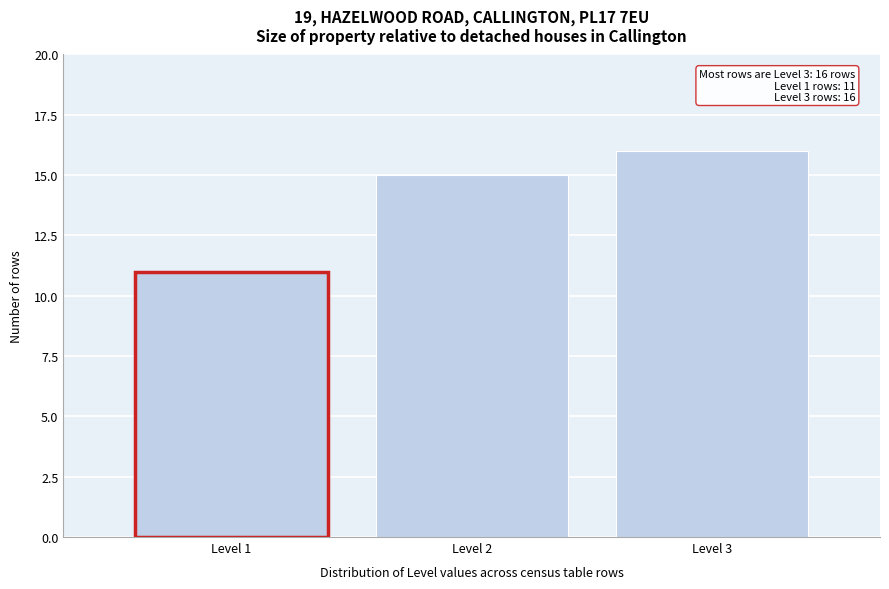

Which range on the x-axis has the tallest bar?

2.5 to 3.5